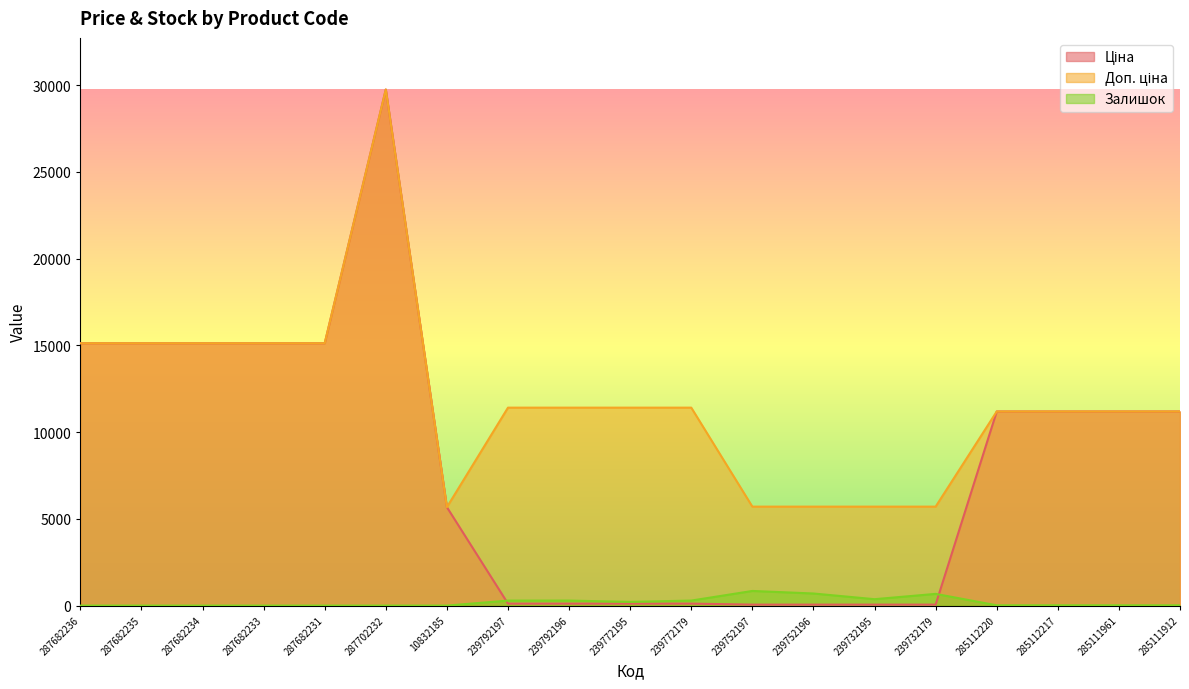

What is the sum of all Ціна values?

156458.3